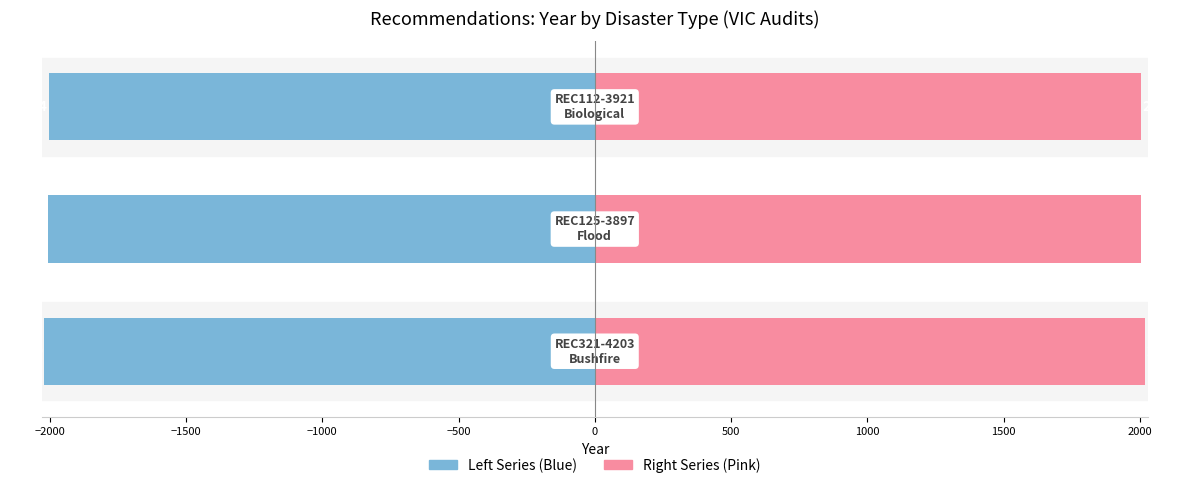

What is the value of the Year (Left) bar at the 2nd from the left?

-2005